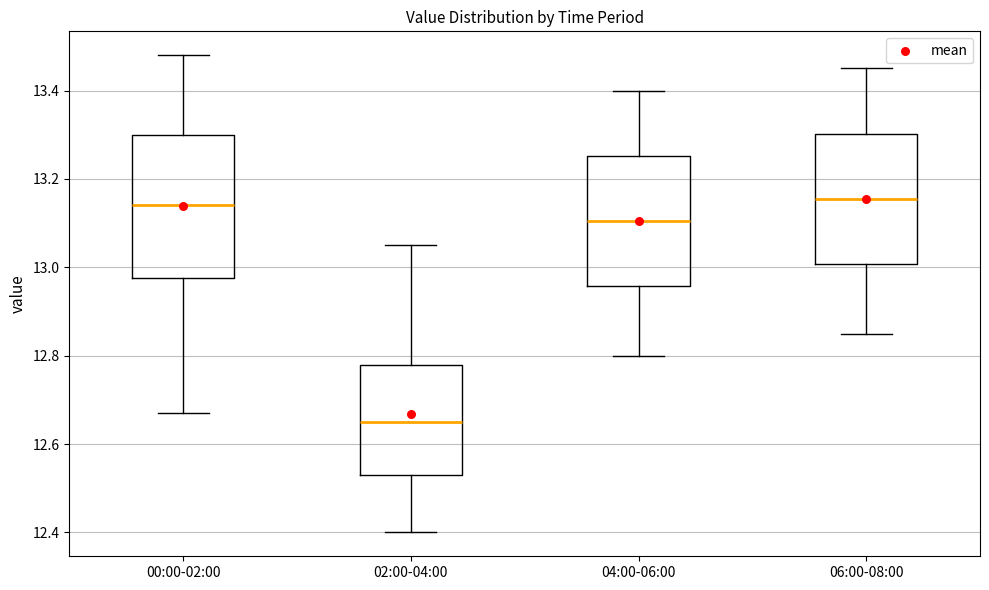

Where does the median line of the box for 02:00-04:00 sit on the y-axis? The values are not printed on the chart, so give them approximately, as read against the axis.

12.66